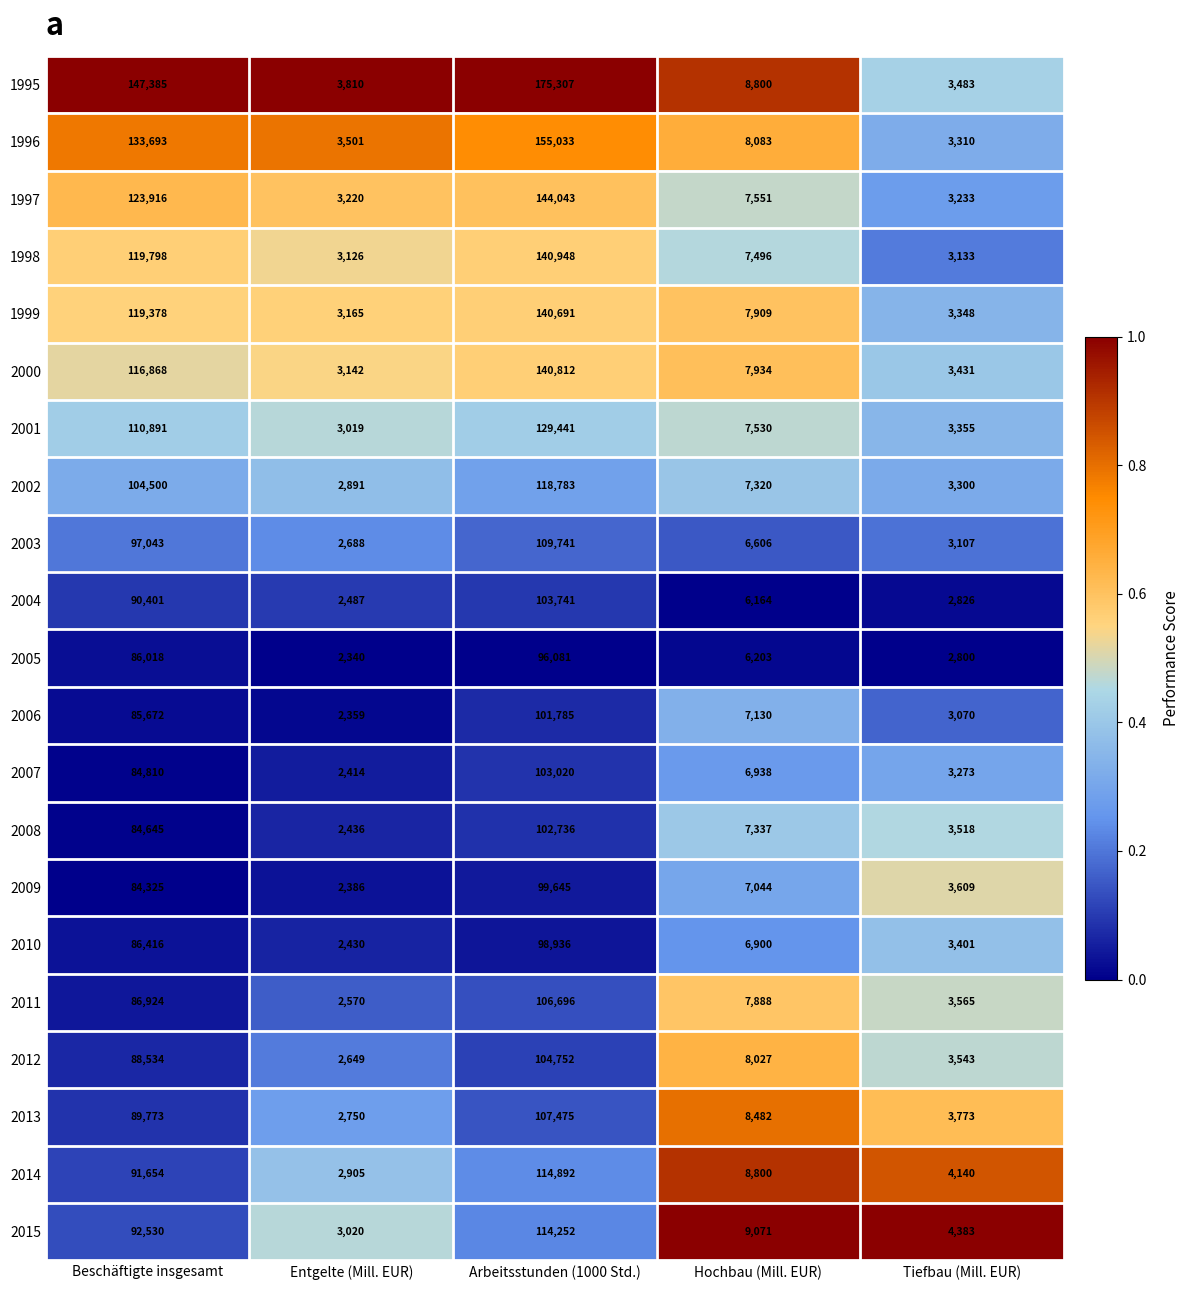

Where is 2014 nearest to the value 58898?

Beschäftigte insgesamt